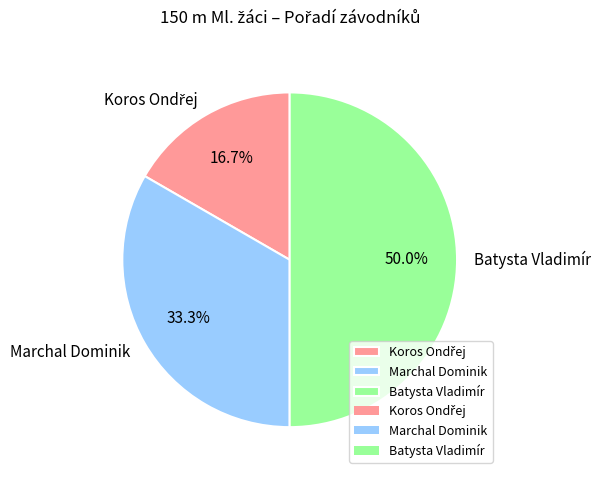

Between Marchal Dominik and Batysta Vladimír, which is larger?

Batysta Vladimír